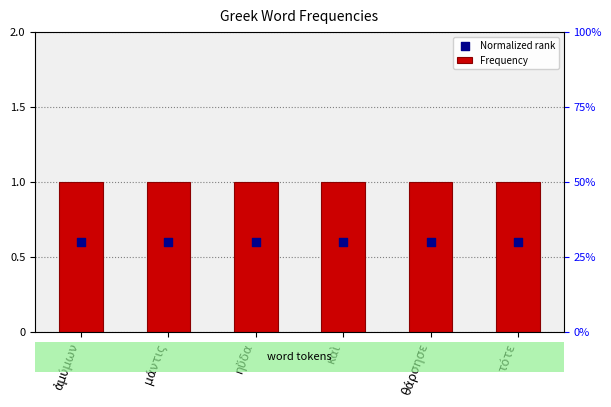

At how many categories does at least one series exceed 0?

6